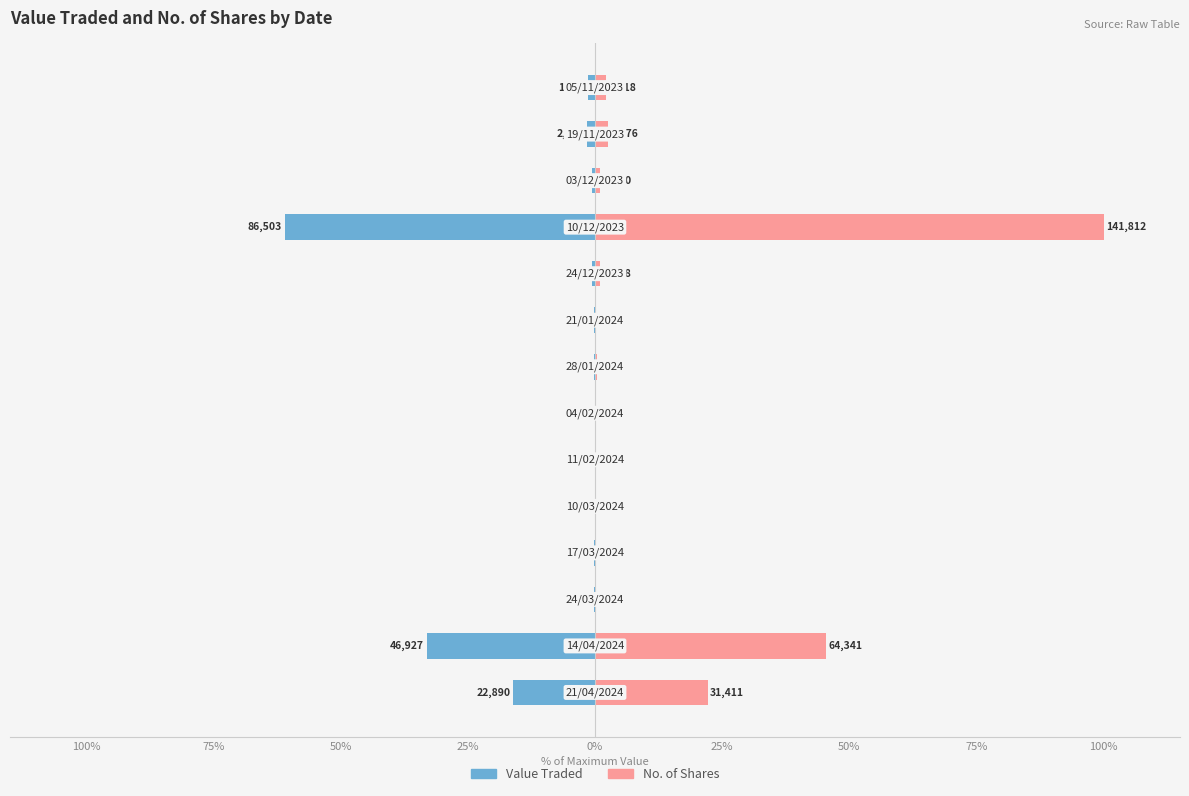

Between 10 and 25%, which is larger?

25%